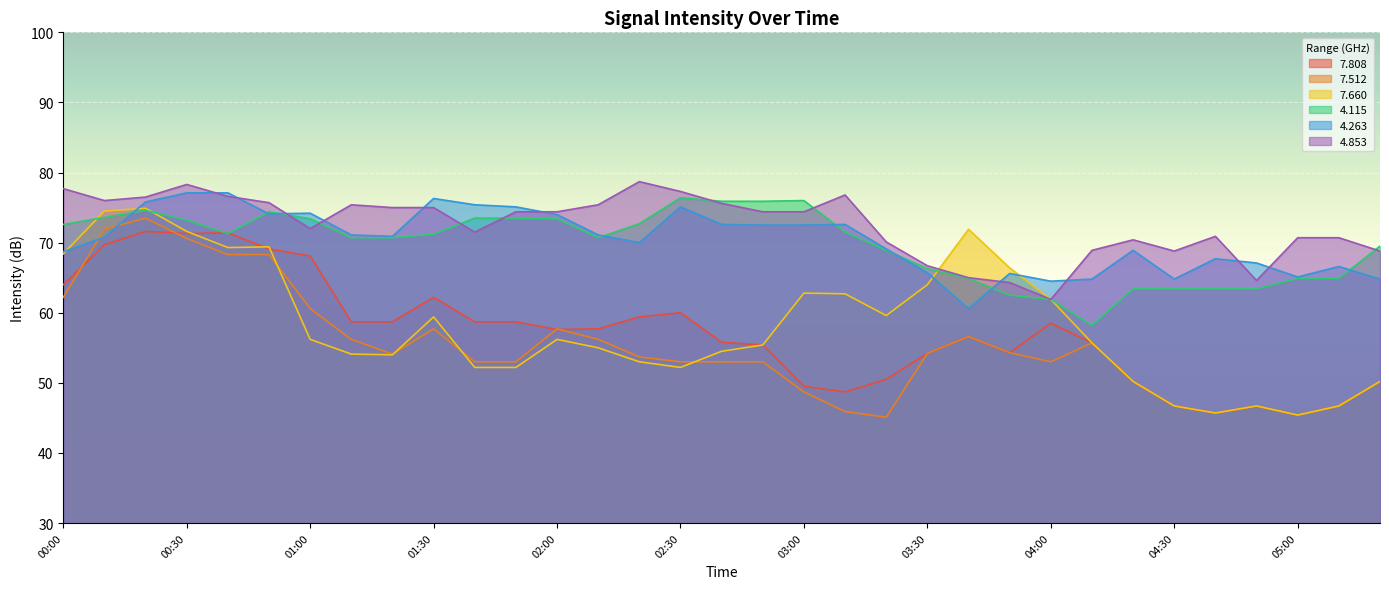

What is the difference between the maximum and minimum values in the   4.263 series?

16.5